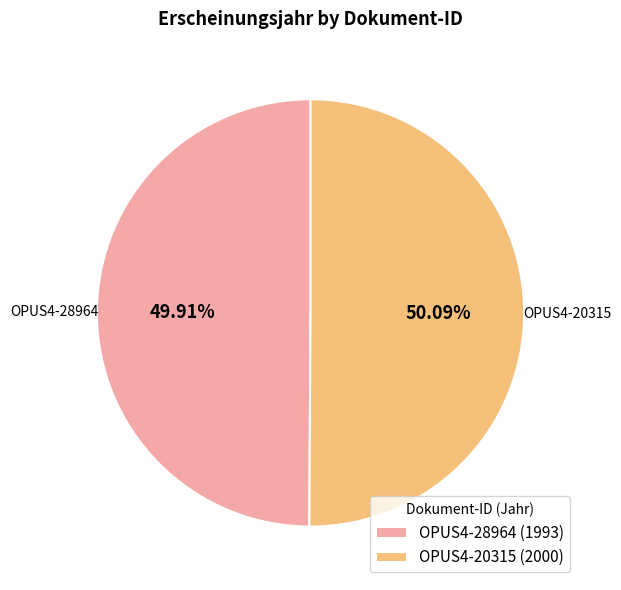

Is there any slice that represents more than half of the pie?

Yes